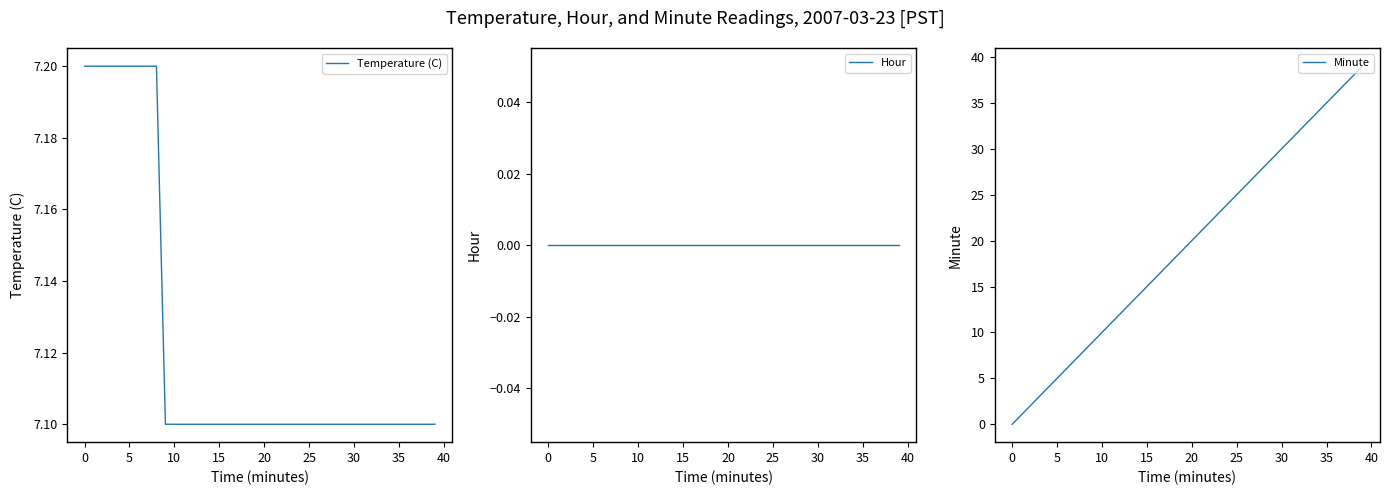

Is the value of Minute at 10 greater than the value of Temperature (C) at 0?

Yes